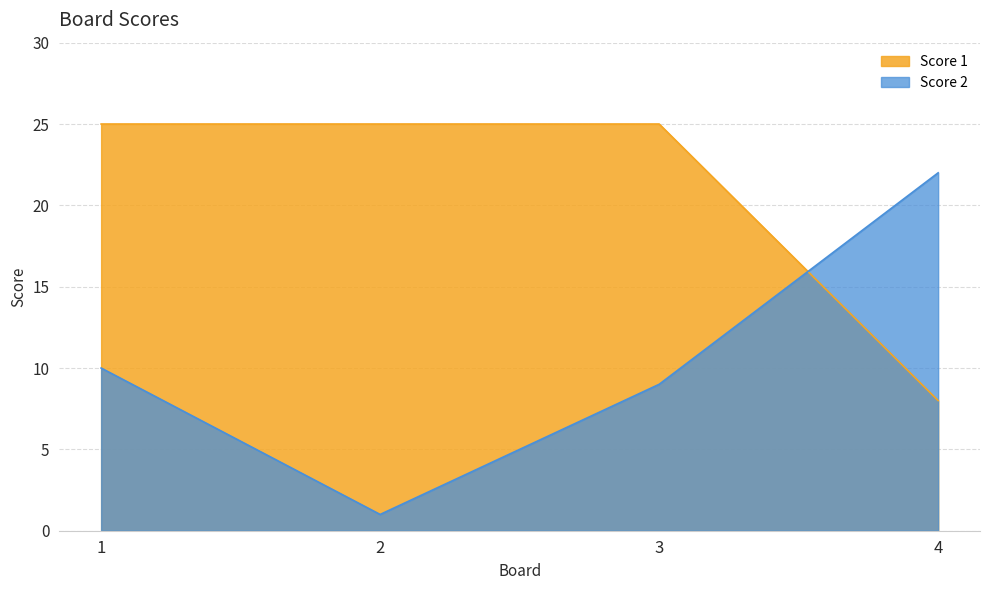

Rank the series at 2 from highest to lowest value.

Score 1, Score 2